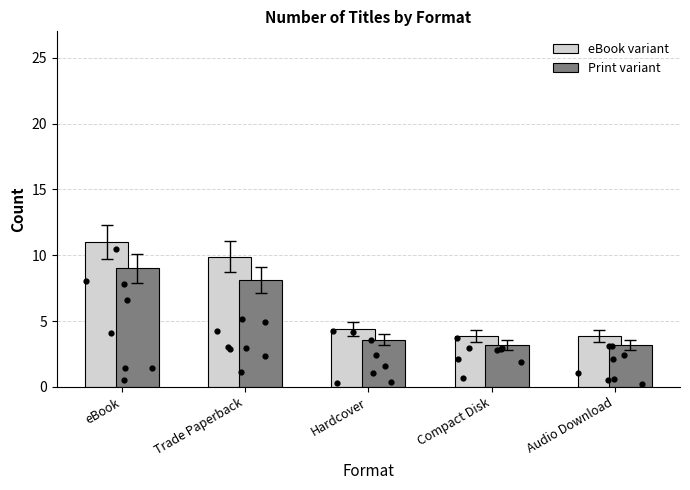

Which series has the widest spread of Y values?

eBook variant